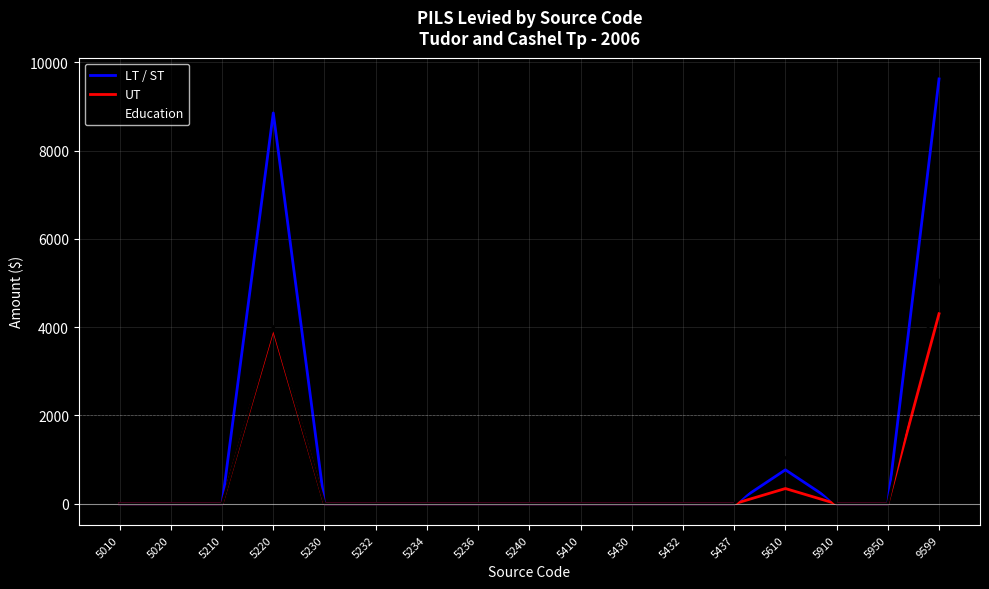

List the series in order of their peak value, lowest first.

UT, Education, LT / ST